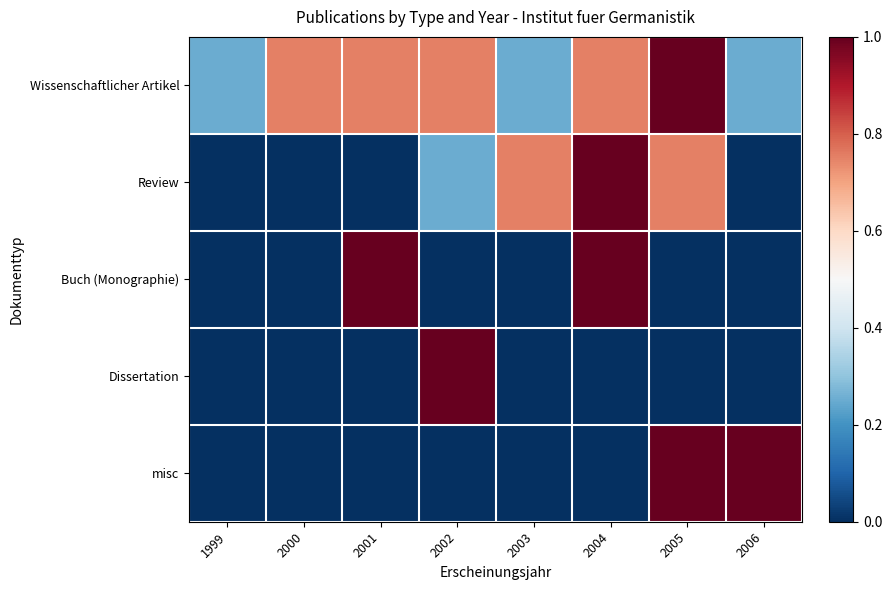

At which category is the sum across all series the highest?

2004